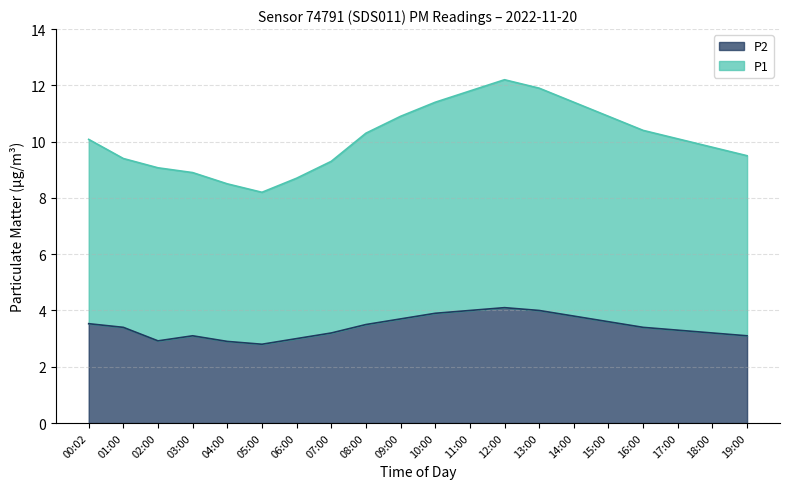

What is the label of the 10th point from the left?

09:00